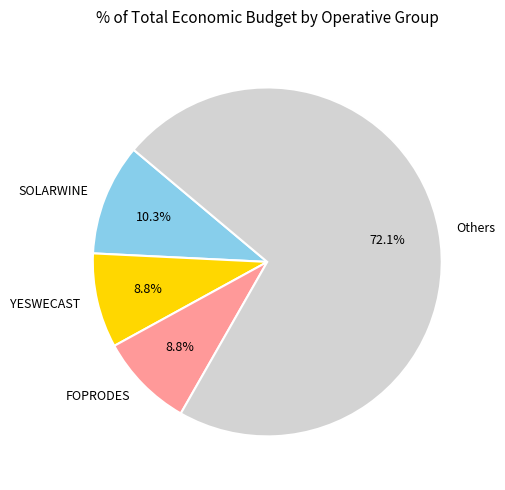

What is the majority slice?

Others